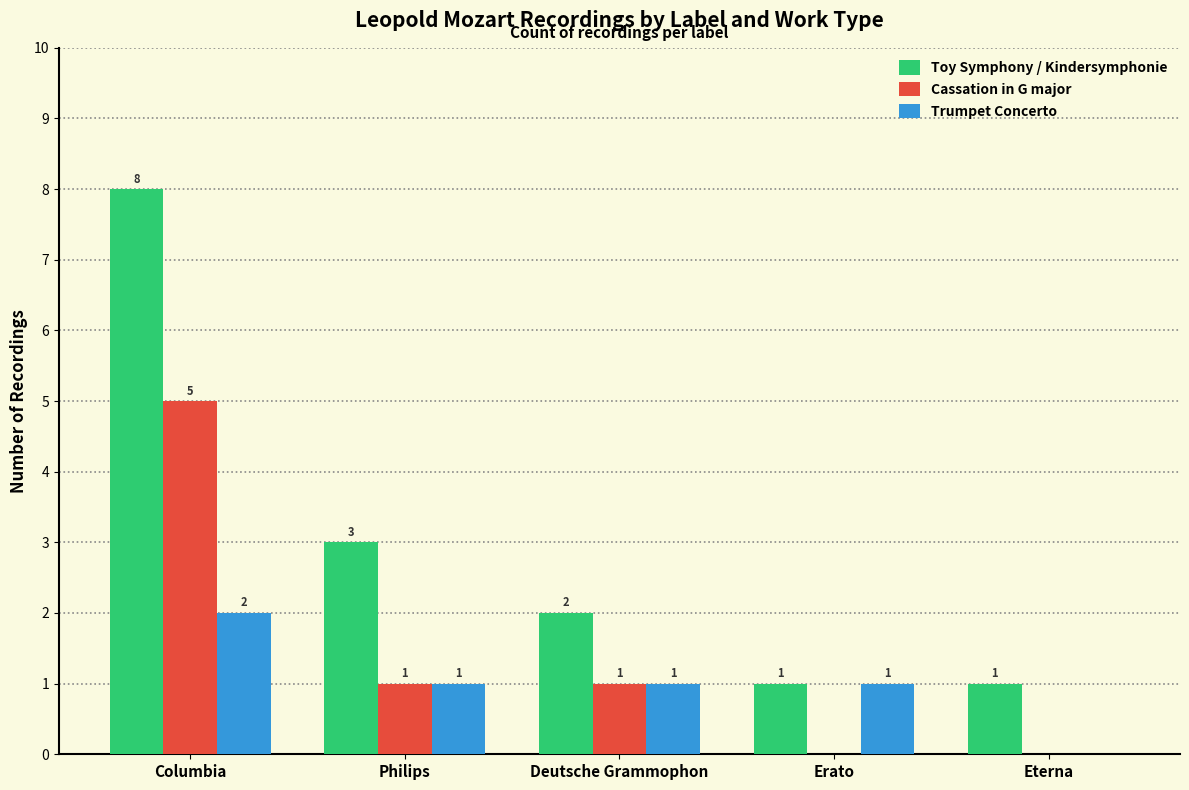

Reading left to right, list all the values displayed in this chart.

Toy Symphony / Kindersymphonie: 8	3	2	1	1
Cassation in G major: 5	1	1	0	0
Trumpet Concerto: 2	1	1	1	0